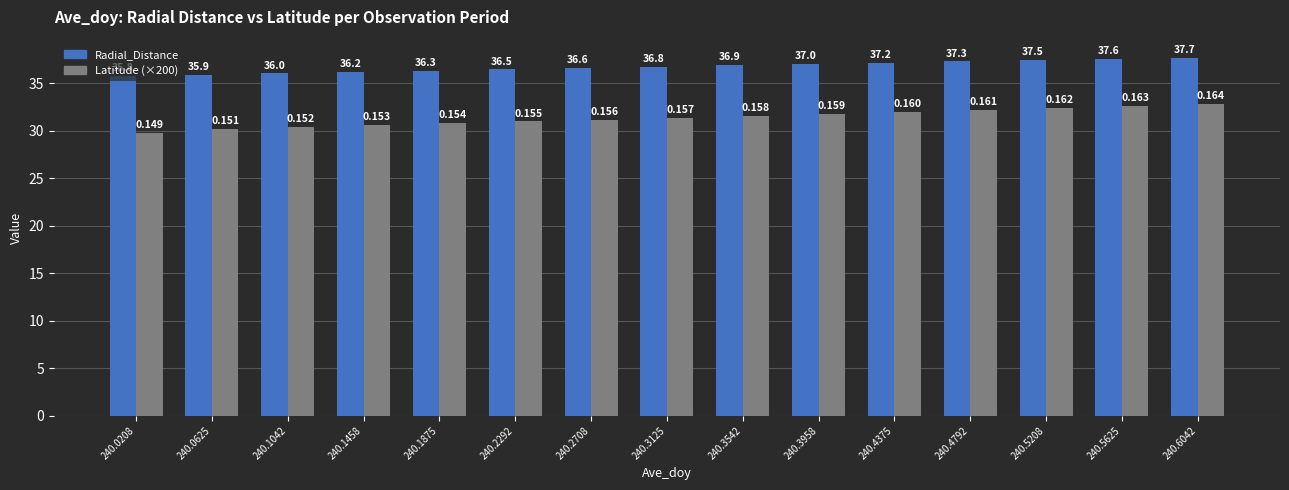

Is it true that Latitude (×200) equals 48.0 at 240.1042?

False